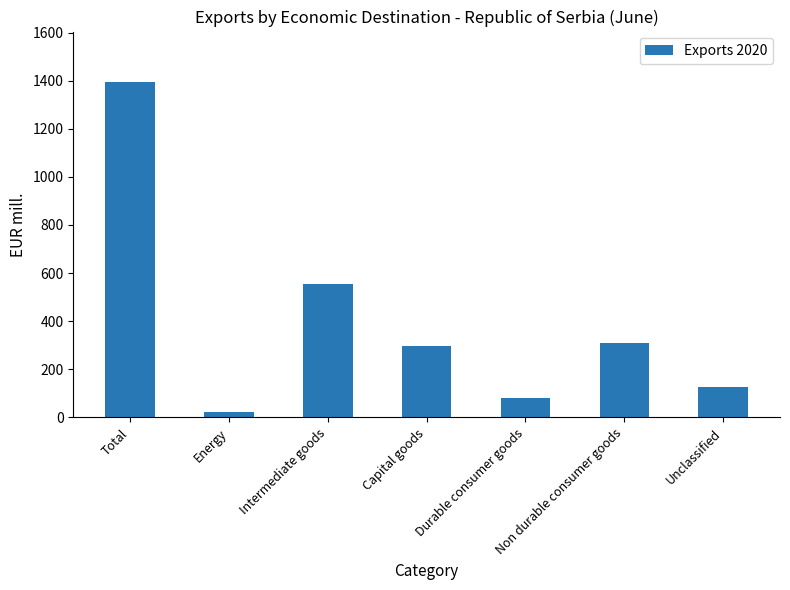

Approximately how many times larger is the value at Unclassified compared to Durable consumer goods?

1.5